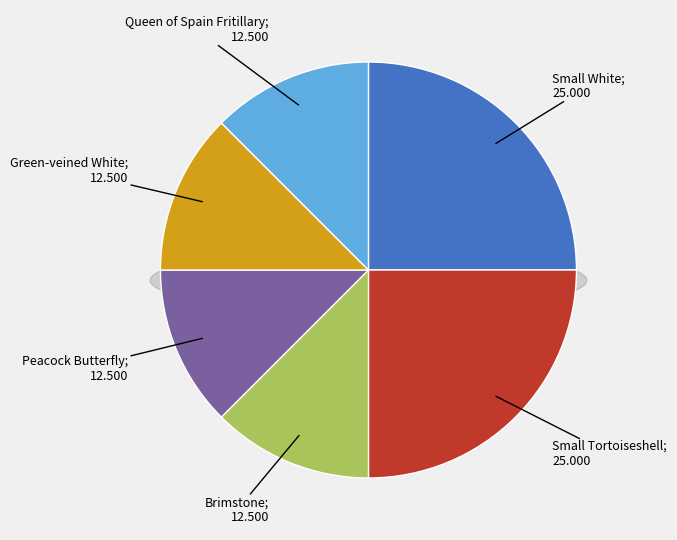

What is the largest slice in the pie chart?

Small White